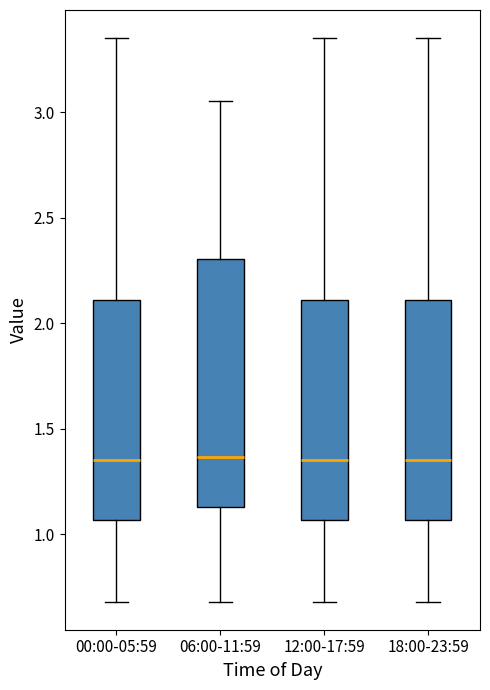

Comparing the boxes themselves (not the whiskers), which one is the tallest?

06:00-11:59